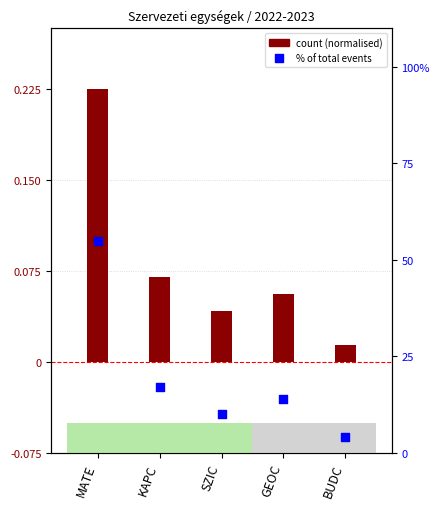

Which series reaches the minimum Y coordinate?

count (normalised)